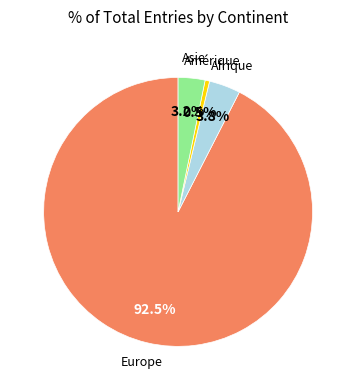

Which slice is the largest?

Europe